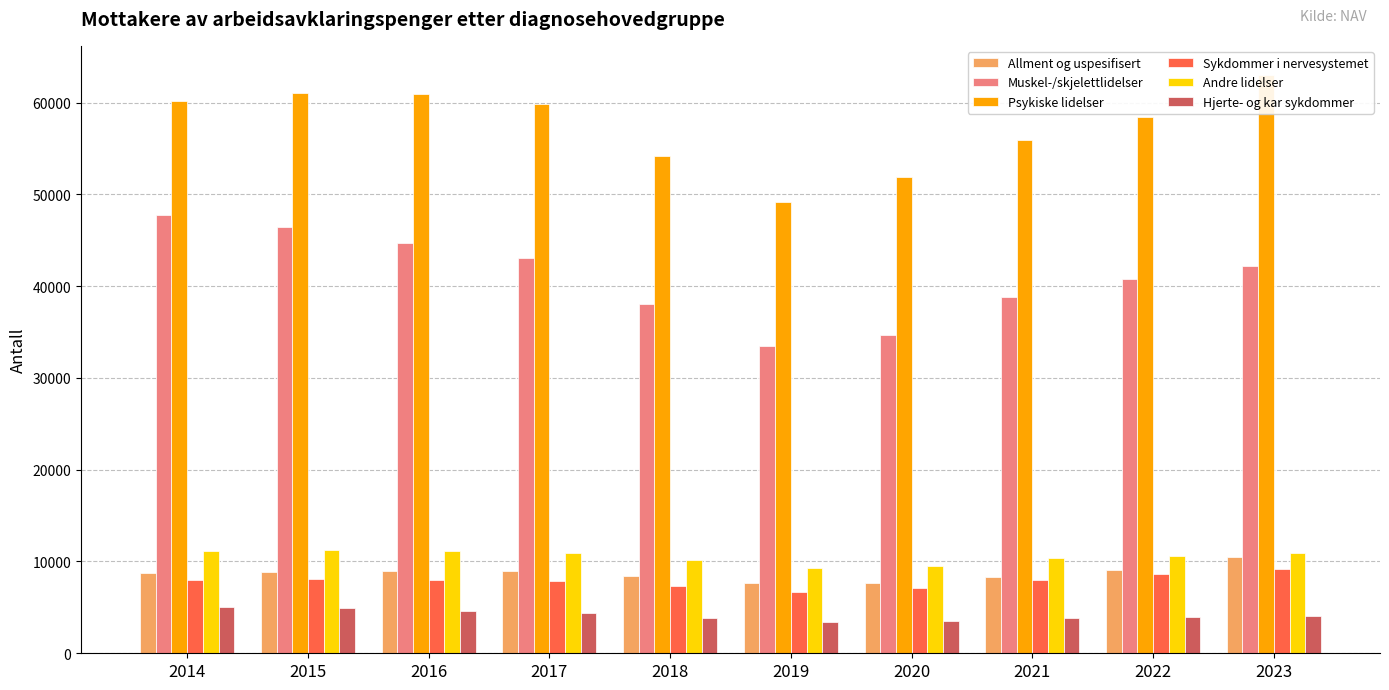

What are all the series names shown in the legend?

Allment og uspesifisert, Muskel-/skjelettlidelser, Psykiske lidelser, Sykdommer i nervesystemet, Andre lidelser, Hjerte- og kar sykdommer